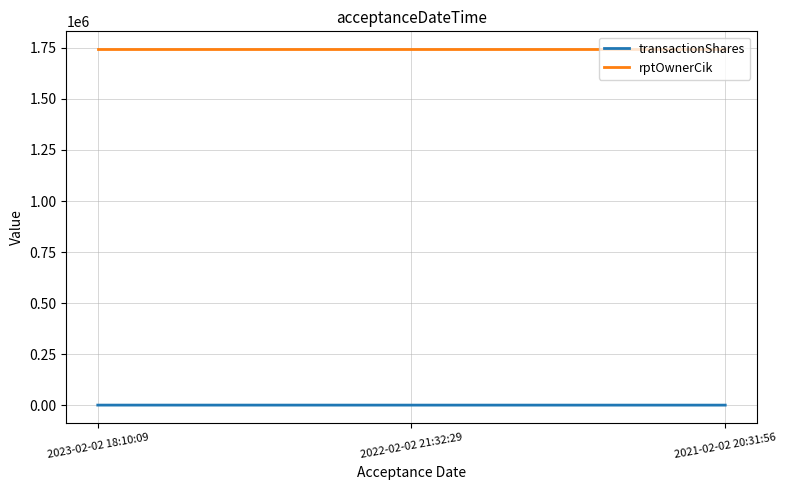

What is the spread (max minus min) of values at 2021-02-02 20:31:56?

1743105